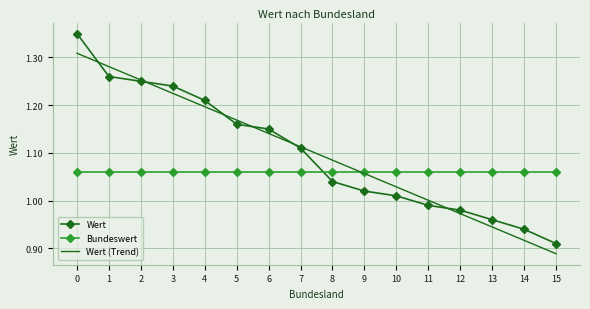

Which series ends up on top after the final intersection of Bundeswert and Wert (Trend)?

Bundeswert